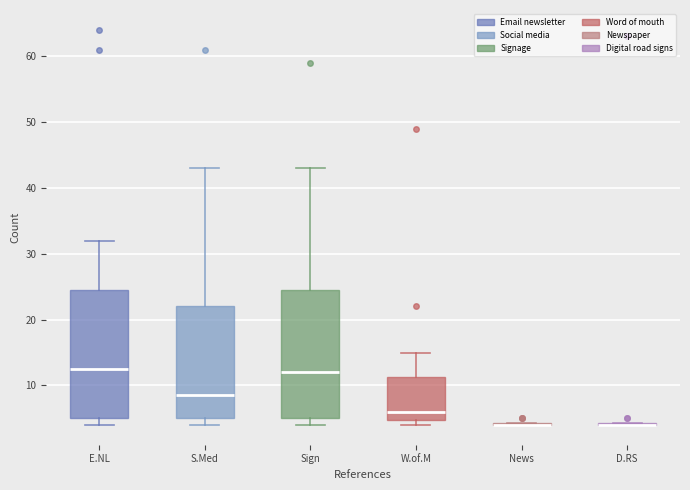

Reading left to right, read every box against the y-axis: the position of its median line, the range the box covers, and the ends of its whiskers. The values are not printed on the chart, so give them approximately, as read against the axis.

E.NL: median 13, box 5 to 25, whiskers 4 to 32
S.Med: median 9, box 5 to 22, whiskers 4 to 43
Sign: median 12, box 5 to 25, whiskers 4 to 43
W.of.M: median 6, box 5 to 11, whiskers 4 to 15
News: box collapsed to a line at 4, whiskers 4 to 4
D.RS: box collapsed to a line at 4, whiskers 4 to 4